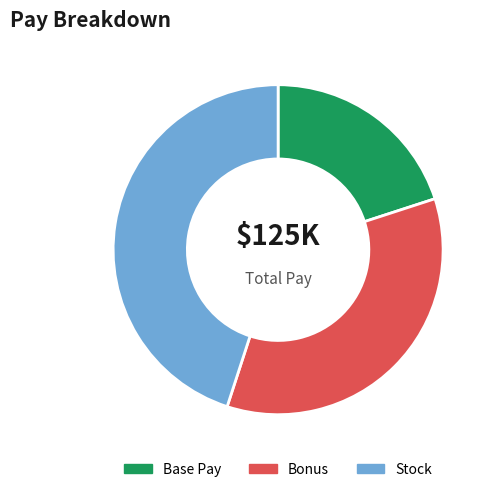

The Stock slice represents 59% of the pie. True or false?

False